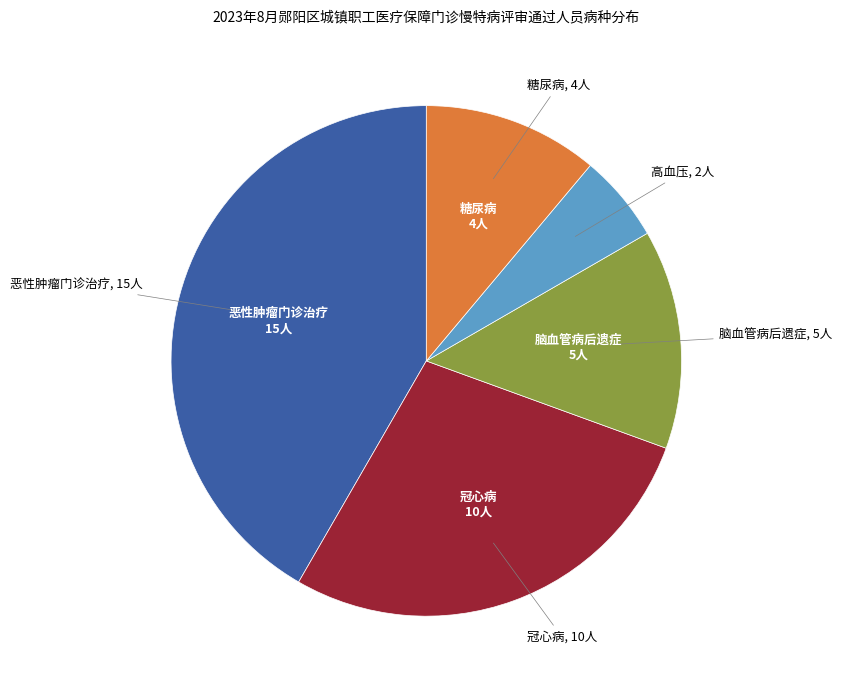

Is there any slice that represents more than half of the pie?

No